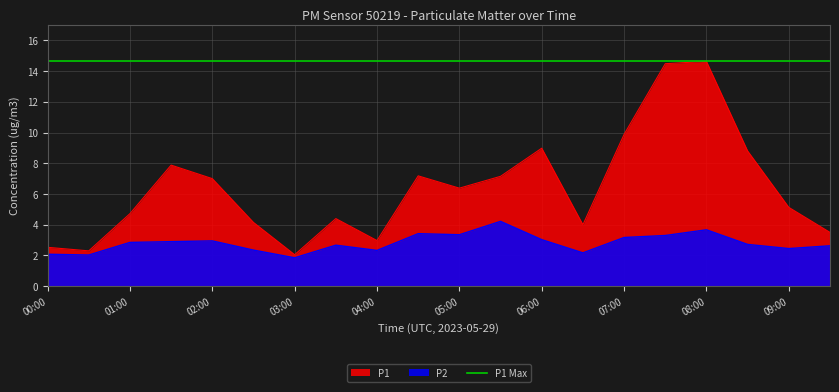

Is the value of P1 at 04:30 greater than the value of P2 at 02:00?

Yes